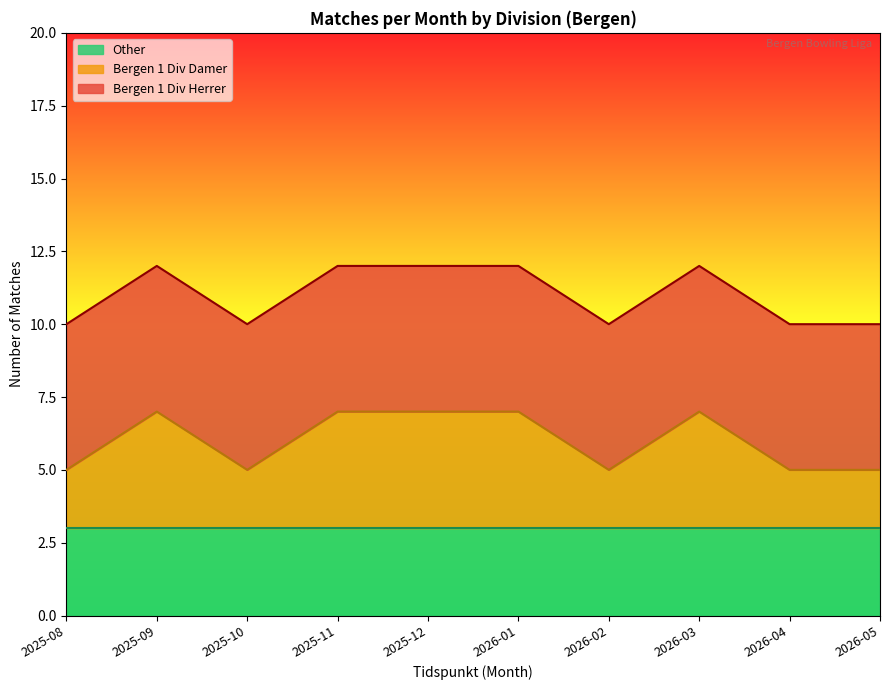

True or false: Oslo and Bergen cross at least once.

False